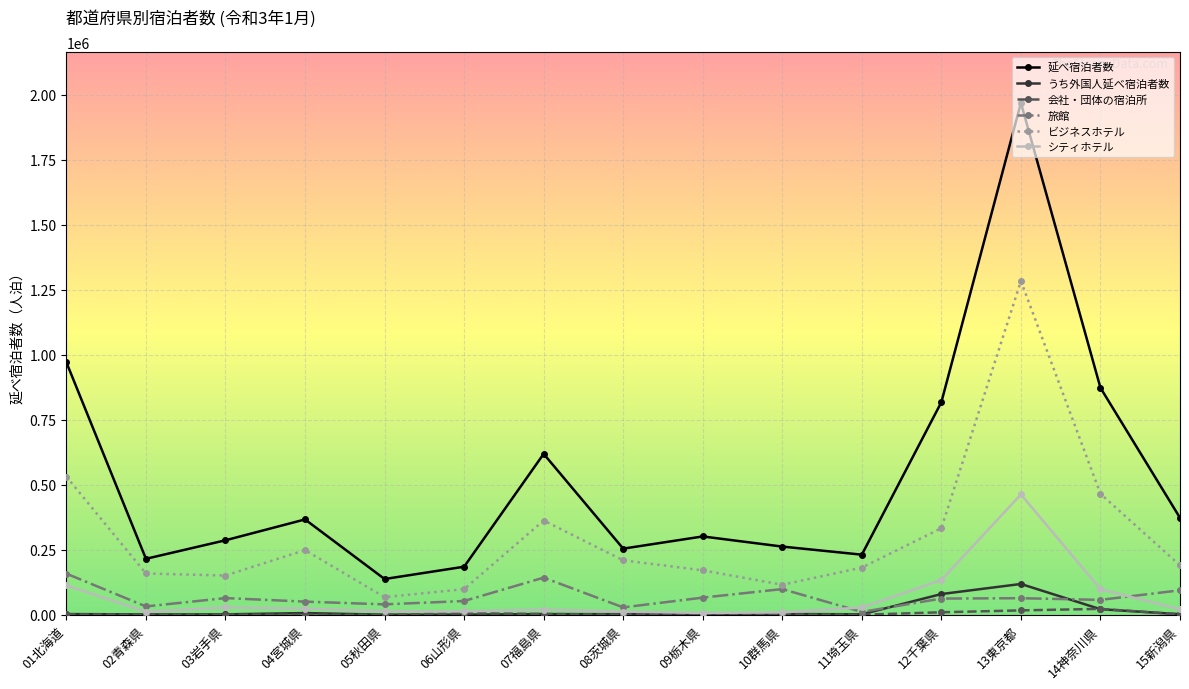

Which series has the largest range (max minus min)?

延べ宿泊者数